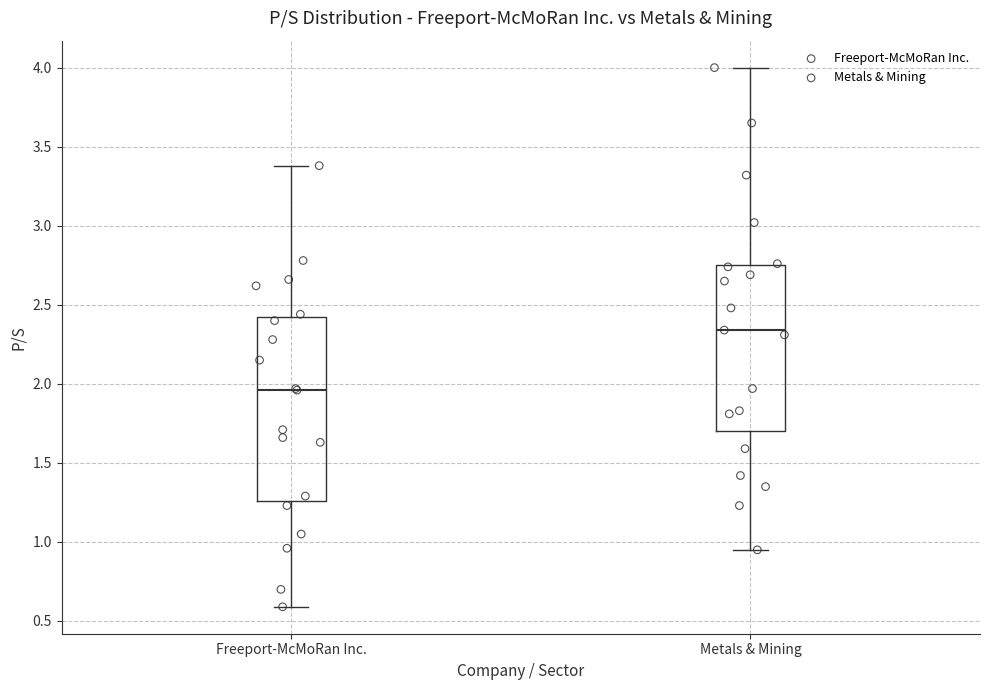

Which box's median line is the lowest?

Freeport-McMoRan Inc.